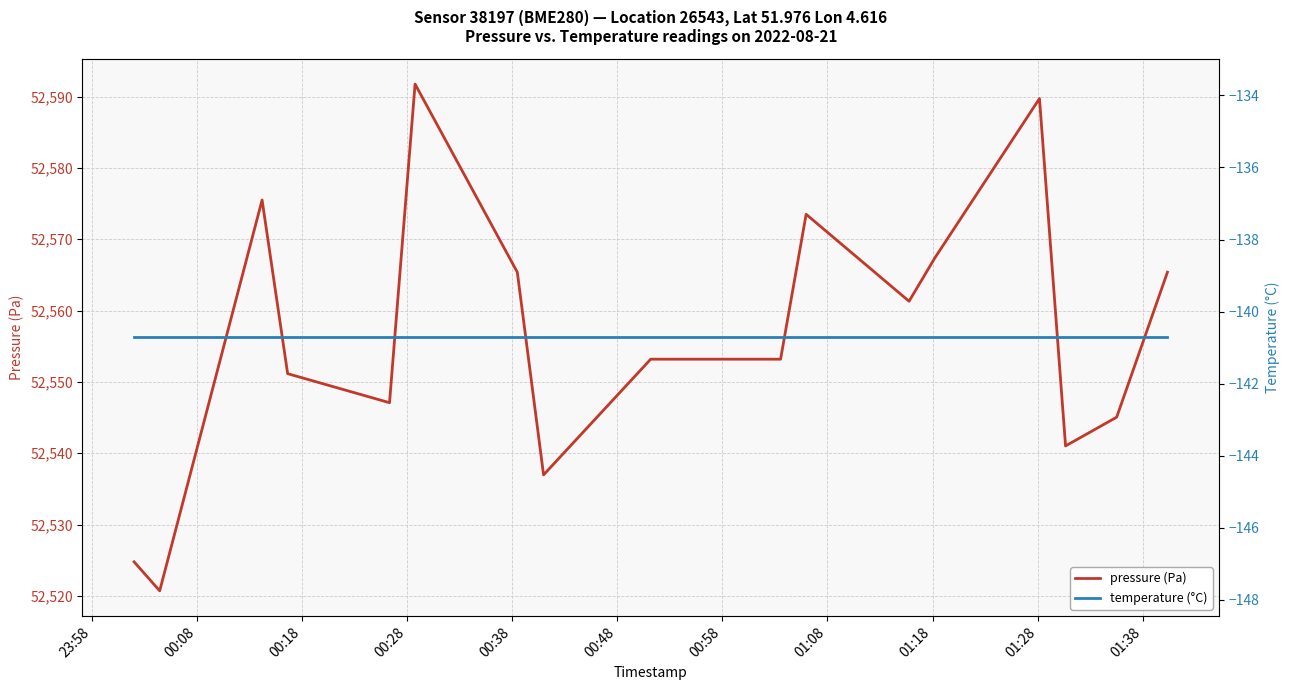

What is the maximum value for pressure (Pa)?

52591.8